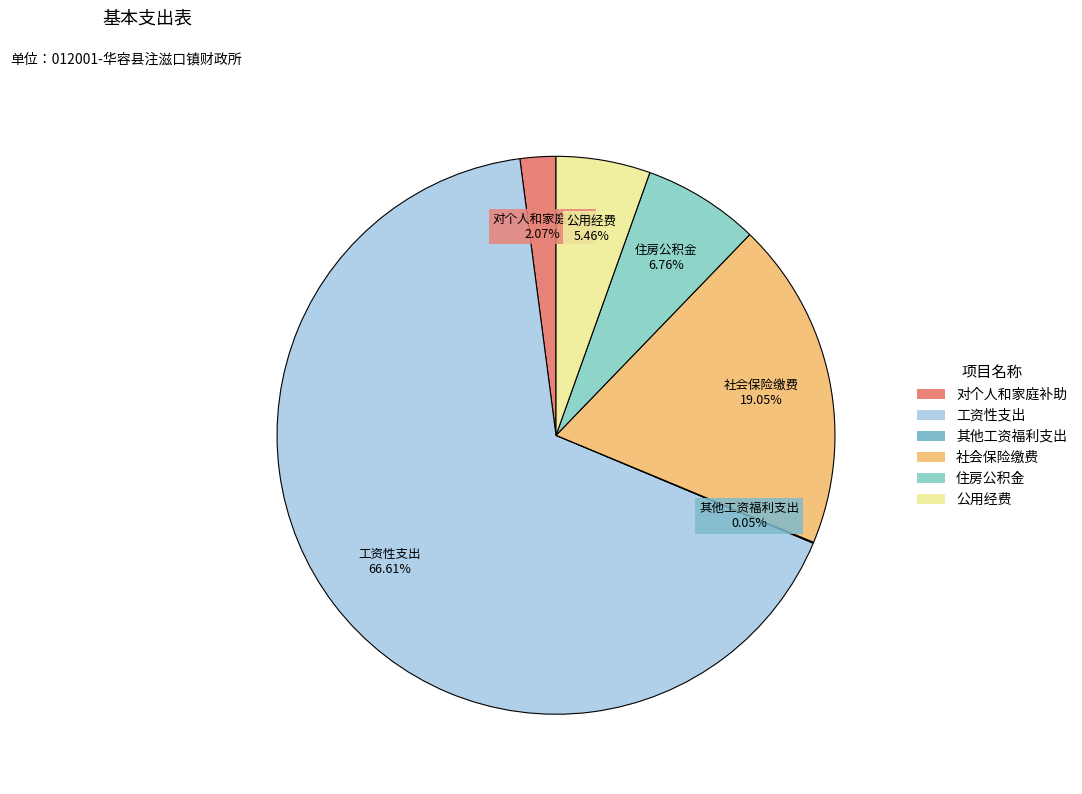

What is the ratio of the value at 工资性支出 to the value at 住房公积金?

9.9